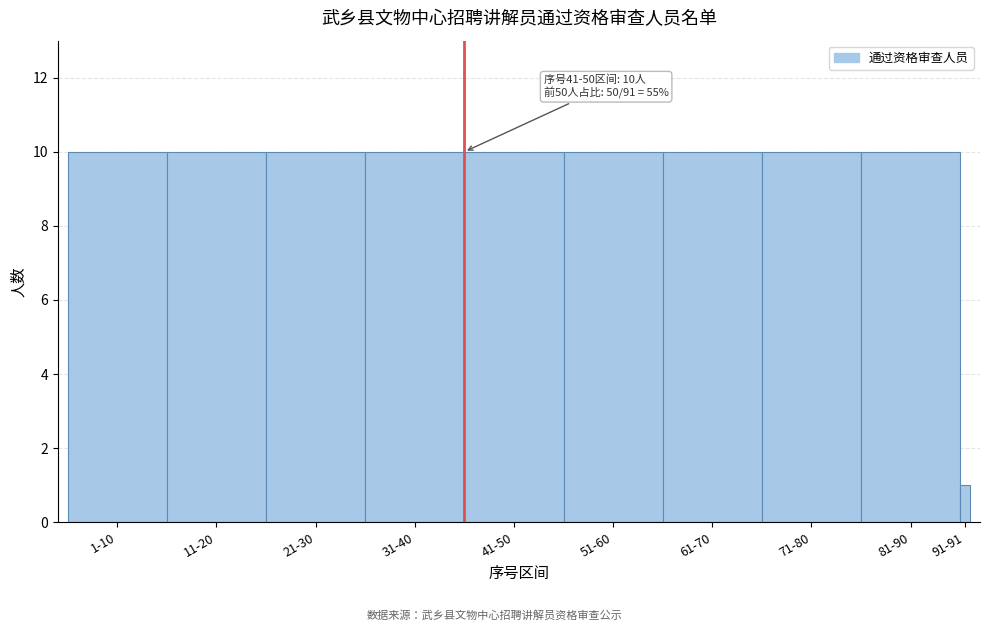

Reading left to right, extract all data points from this chart.

1-10=10	11-20=10	21-30=10	31-40=10	41-50=10	51-60=10	61-70=10	71-80=10	81-90=10	91-91=1